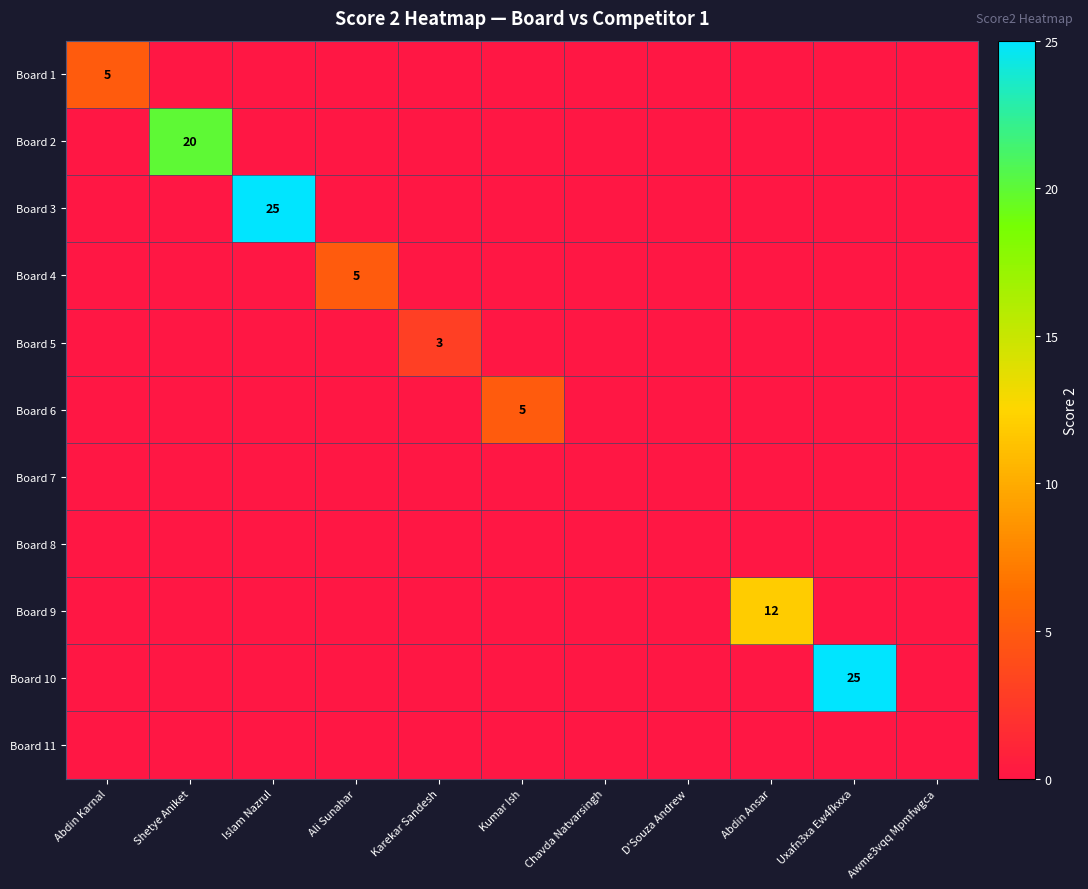

The value of Board 6 at Kumar Ish is 5. True or false?

True